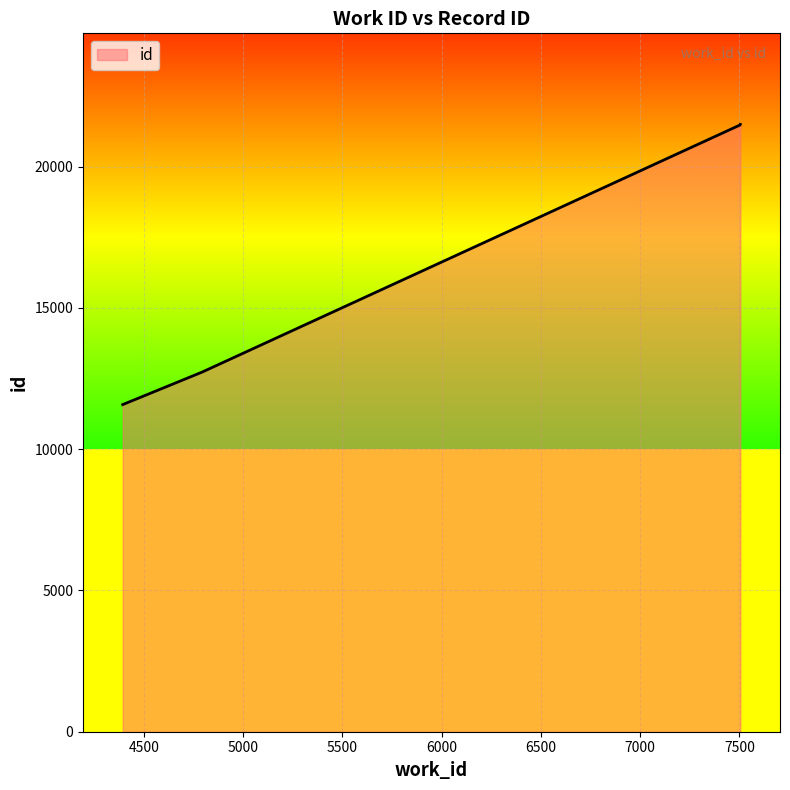

What is the maximum value shown in the chart?

21489